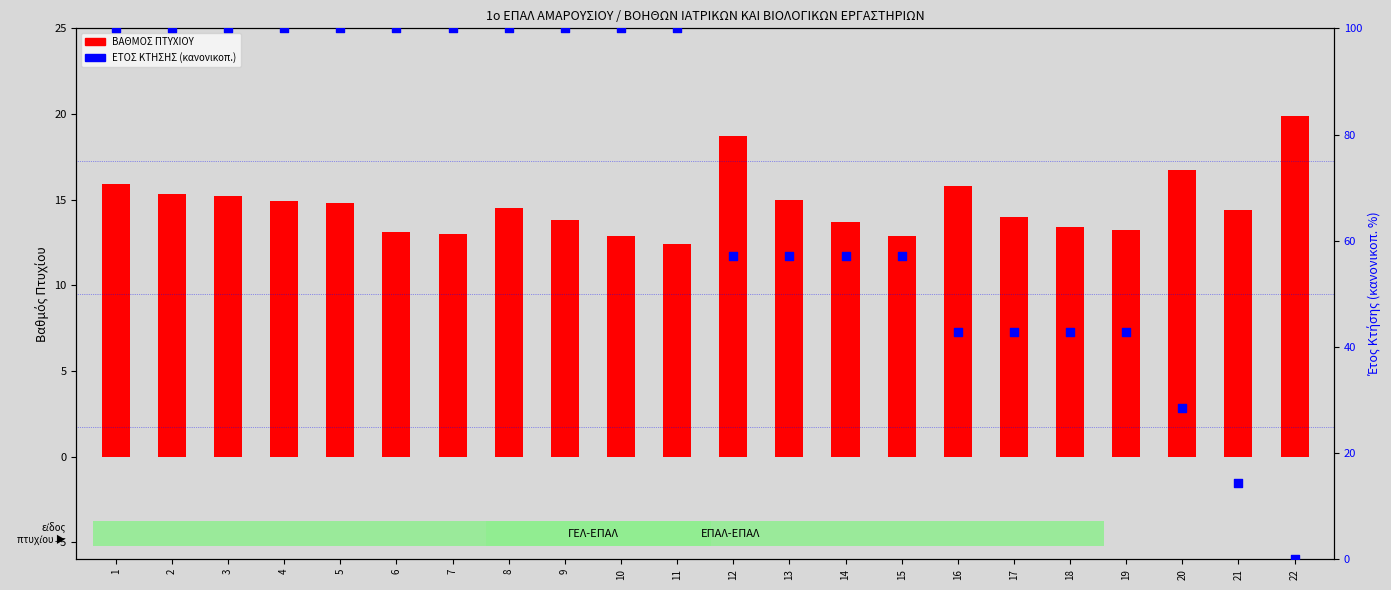

What are all the series names shown in the legend?

ΒΑΘΜΟΣ ΠΤΥΧΙΟΥ, ΕΤΟΣ ΚΤΗΣΗΣ (κανονικοποιημένο)